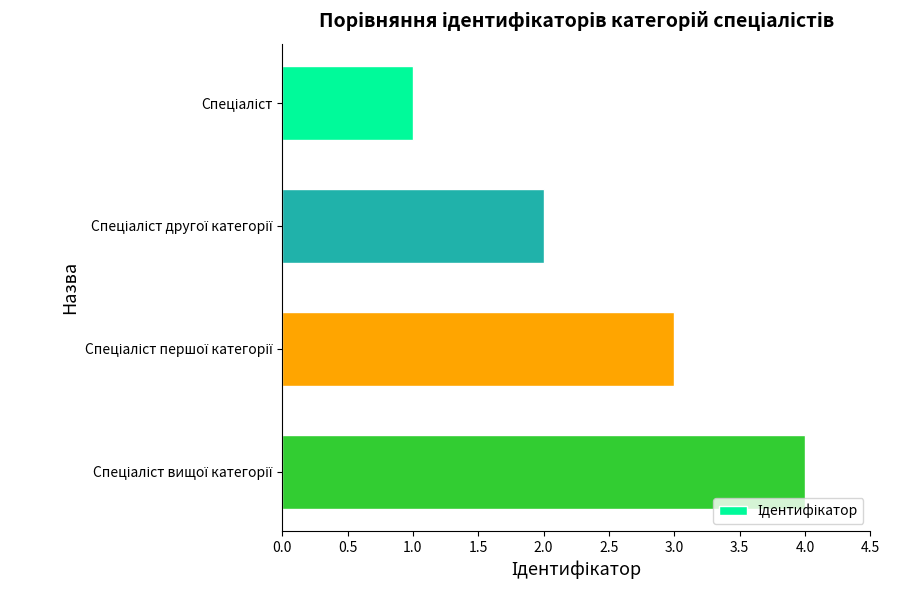

What is the sum of all values?

10